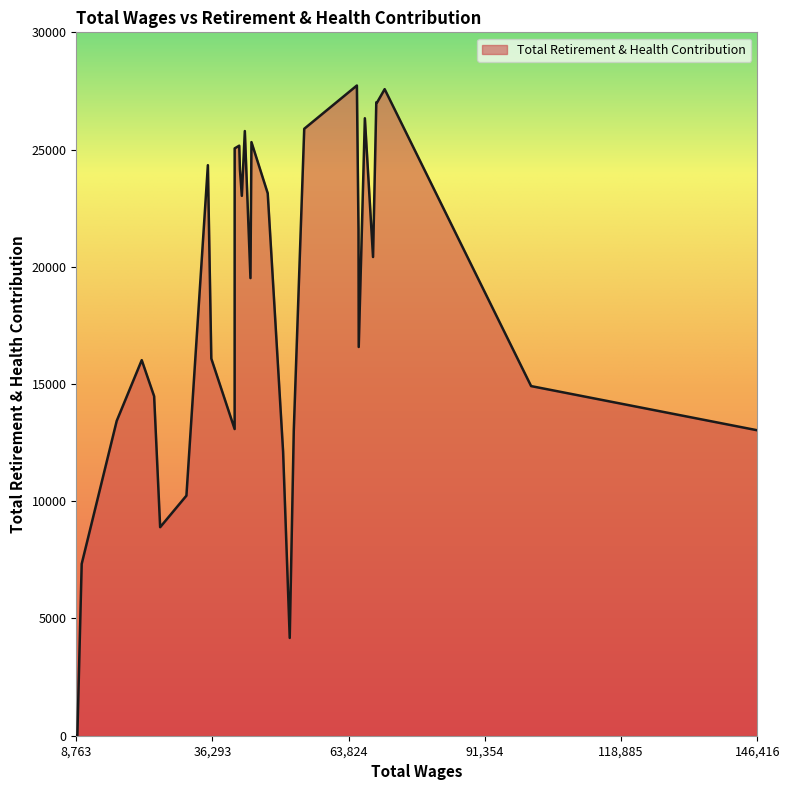

What is the difference between the maximum and minimum values?

27732